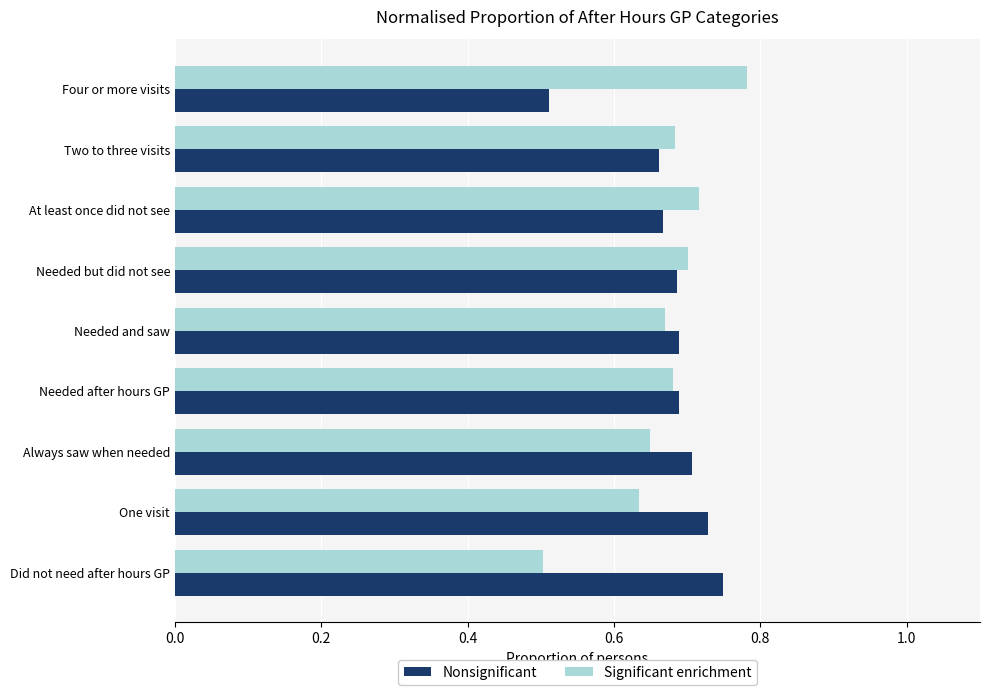

What is the lowest value of the Significant enrichment series?

0.5